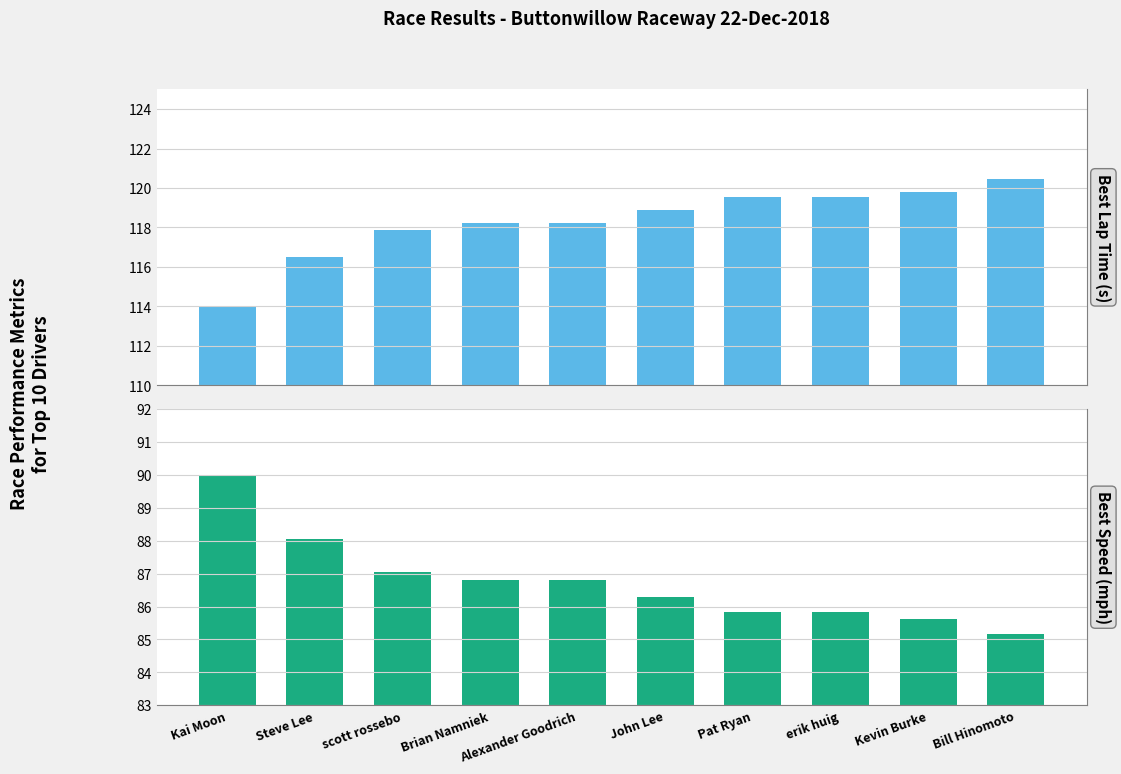

At scott rossebo, list the series in order from largest to smallest.

Best Lap Time (s), Best Speed (mph)